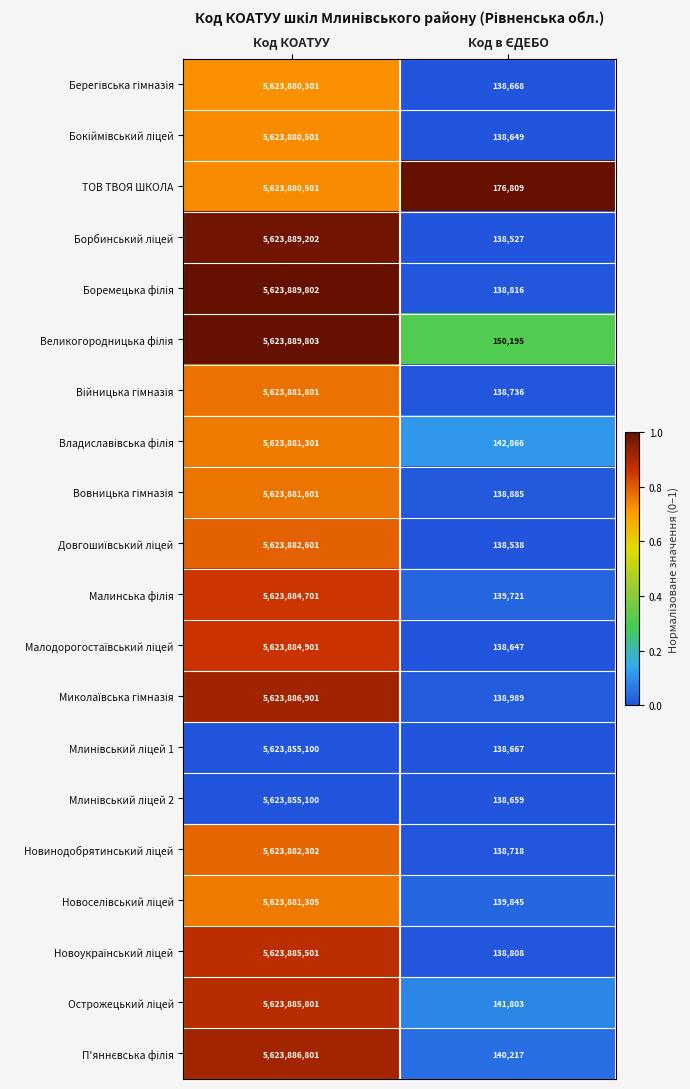

True or false: ТОВ ТВОЯ ШКОЛА has a value of 5623880501 at Код КОАТУУ.

True